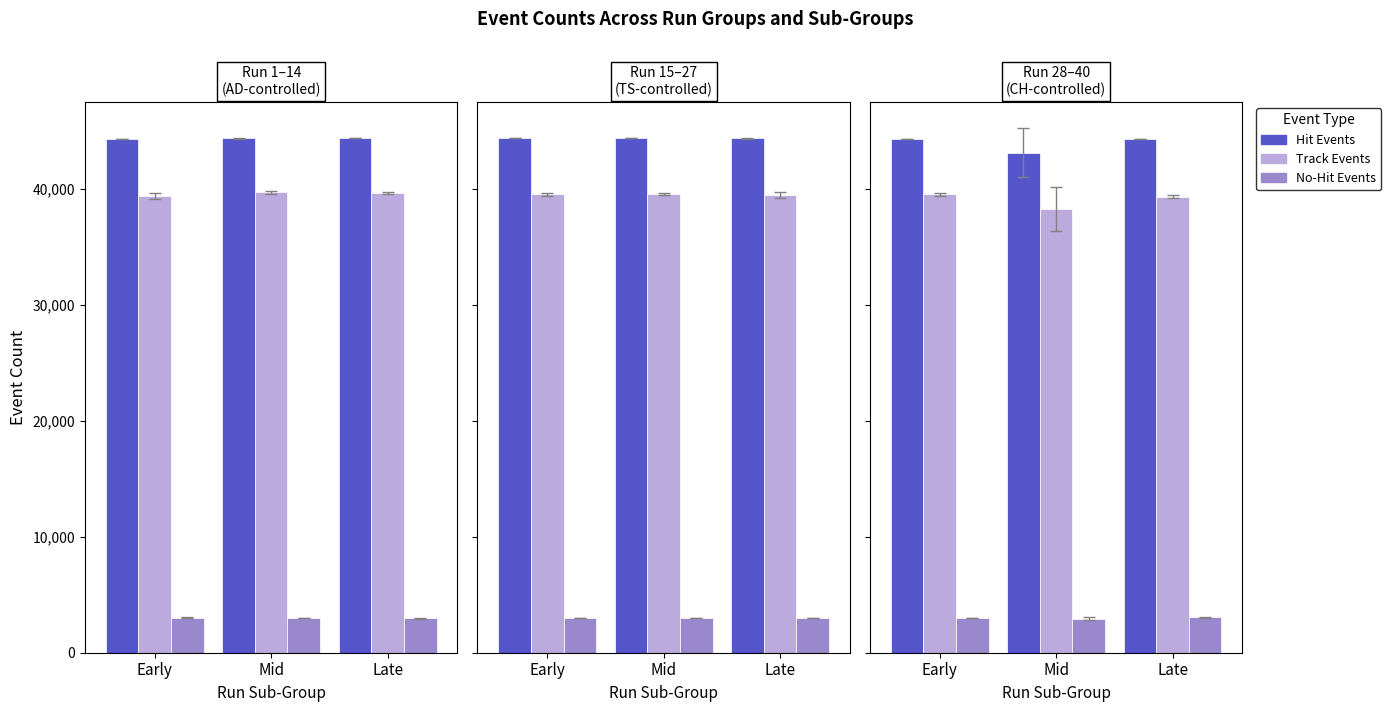

What are all the series names shown in the legend?

Hit Events, Track Events, No-Hit Events